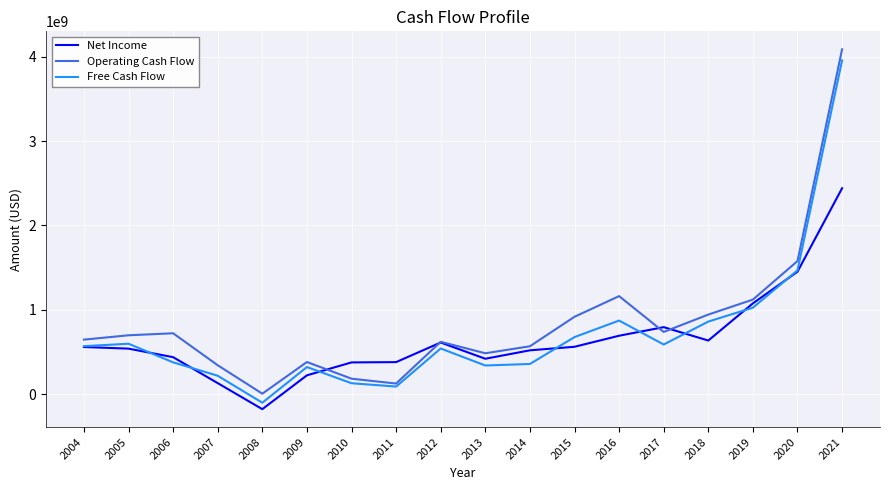

Which series changed the most between 2006 and 2020?

Free Cash Flow